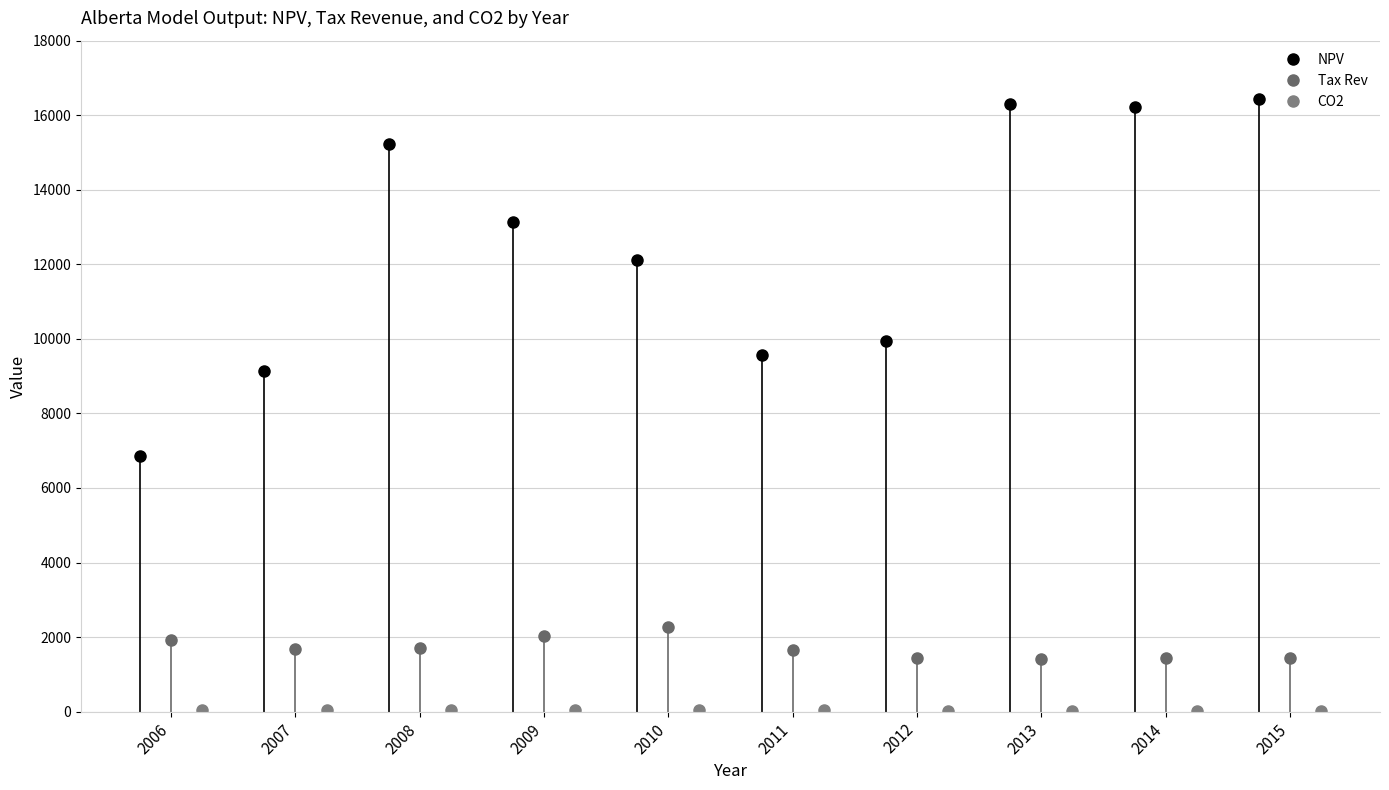

What are all the series names shown in the legend?

NPV, Tax Rev, CO2